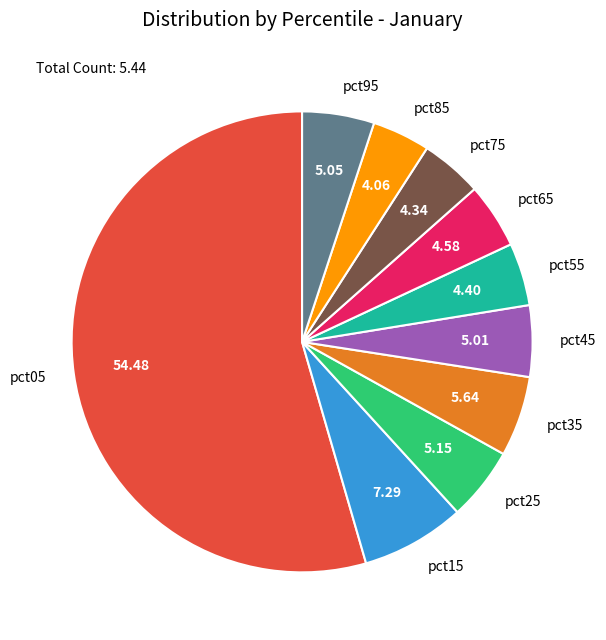

Is pct25 the majority of the pie?

No